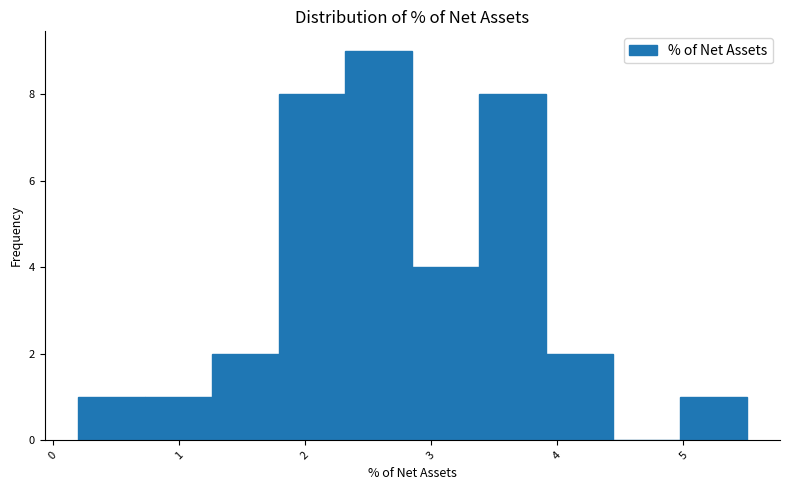

Reading left to right, list every bar in this chart as the range it spans on the x-axis followed by its height. Neither the bar edges nor the heights are printed on the chart, so give them approximately, as read against the axes.

0.20 to 0.73: 1
0.73 to 1.26: 1
1.26 to 1.79: 2
1.79 to 2.32: 8
2.32 to 2.85: 9
2.85 to 3.38: 4
3.38 to 3.91: 8
3.91 to 4.44: 2
4.44 to 4.97: 0
4.97 to 5.50: 1